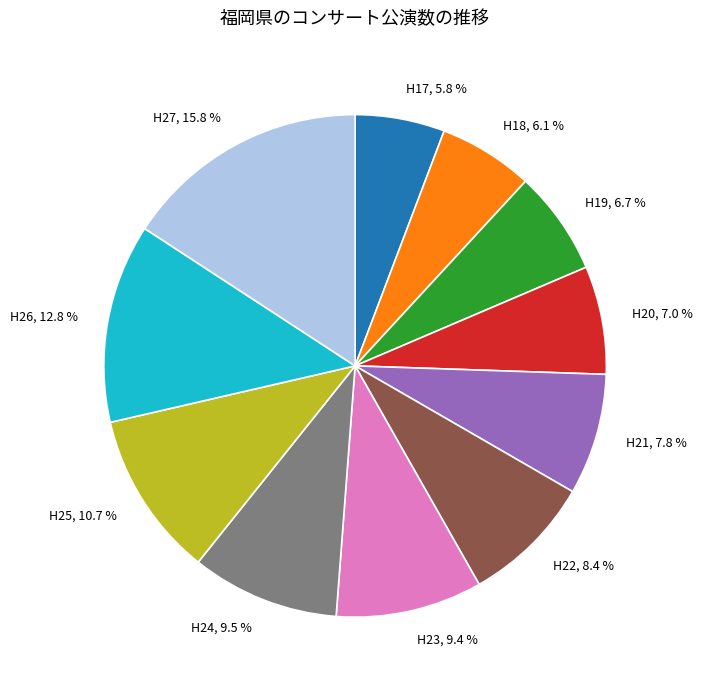

Does H20, 7.0 % represent more than half of the total?

No